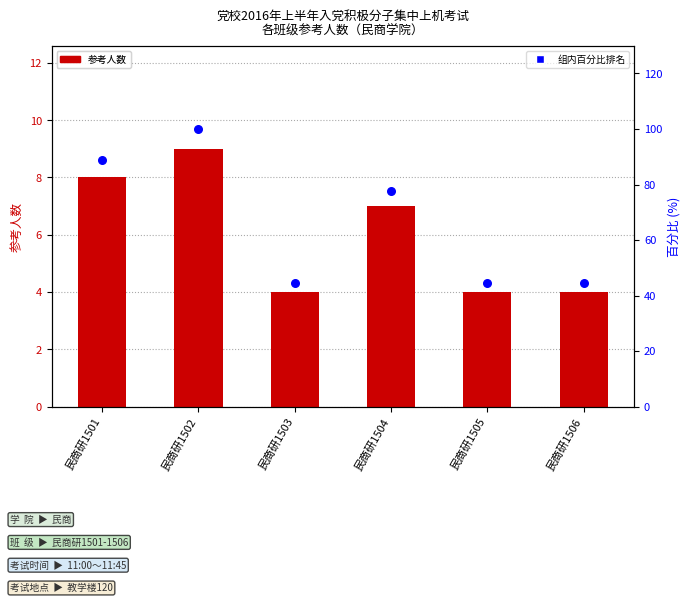

At which category is the sum across all series the highest?

民商研1502